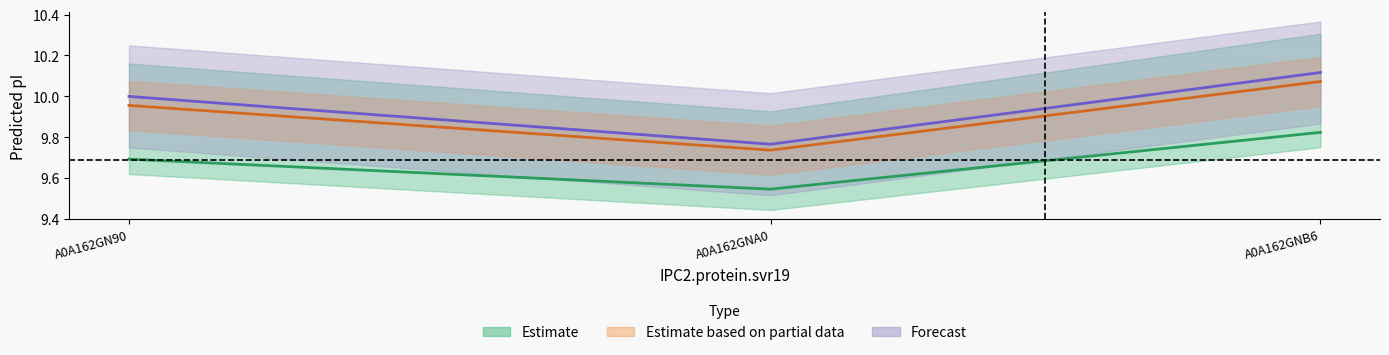

At which category is the sum across all series the highest?

A0A162GNB6